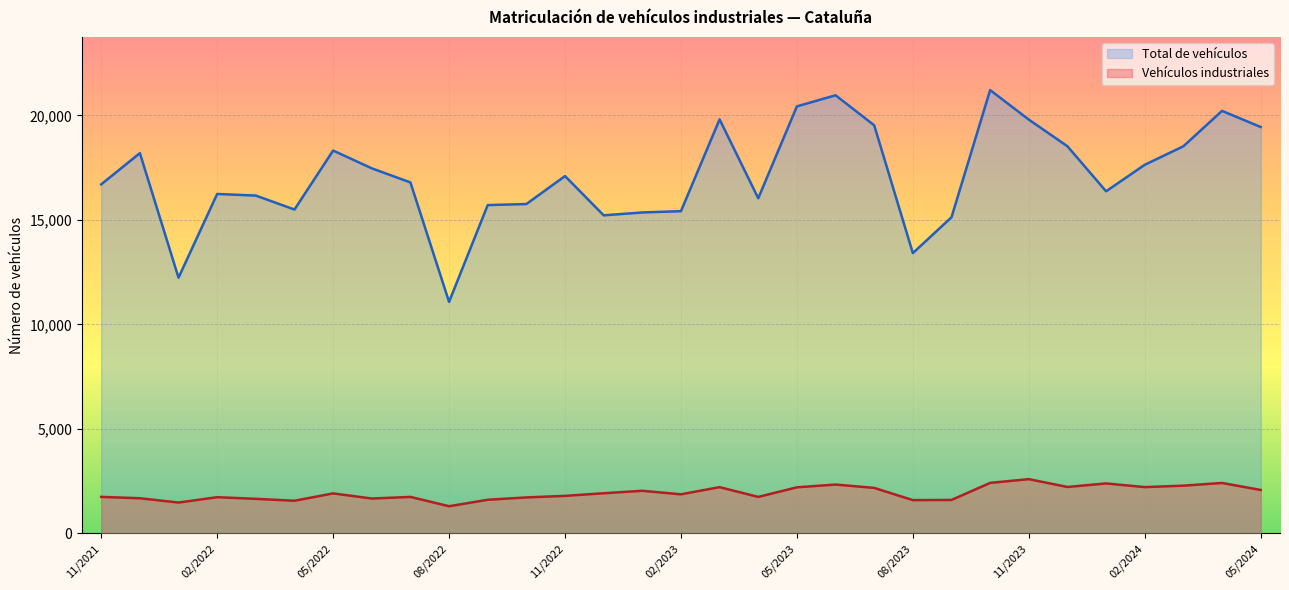

True or false: Vehículos industriales and Total de vehículos intersect in this chart.

False